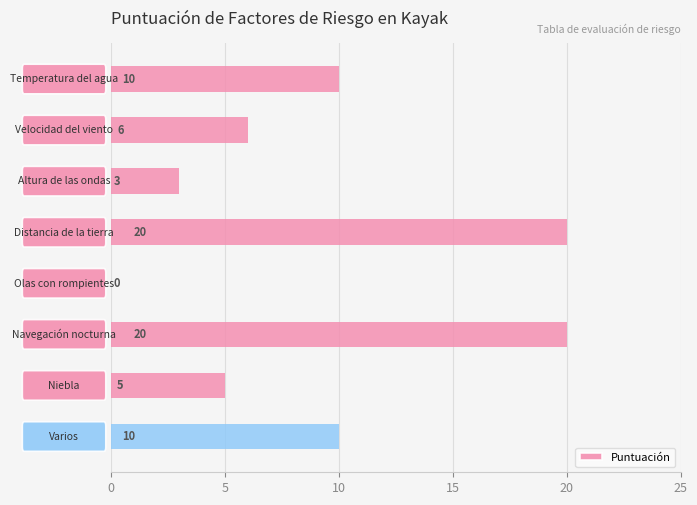

What is the greatest value displayed?

20